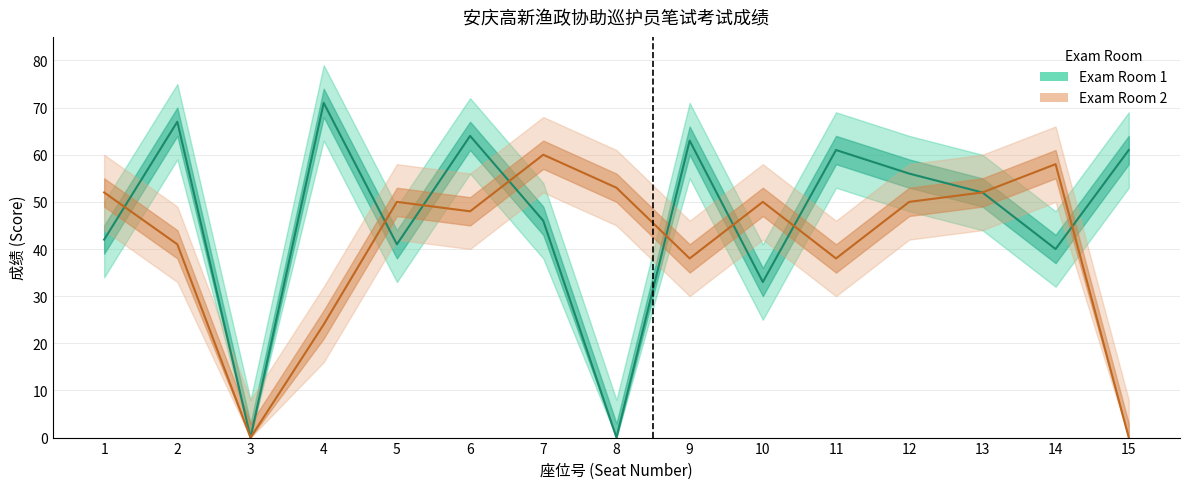

True or false: Exam Room 1 has more than 2 points higher than both neighbors.

True